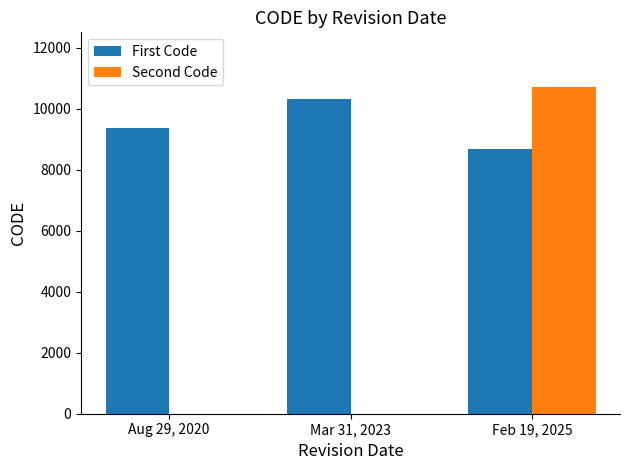

Is the value of Second Code at Feb 19, 2025 greater than the value of First Code at Feb 19, 2025?

Yes